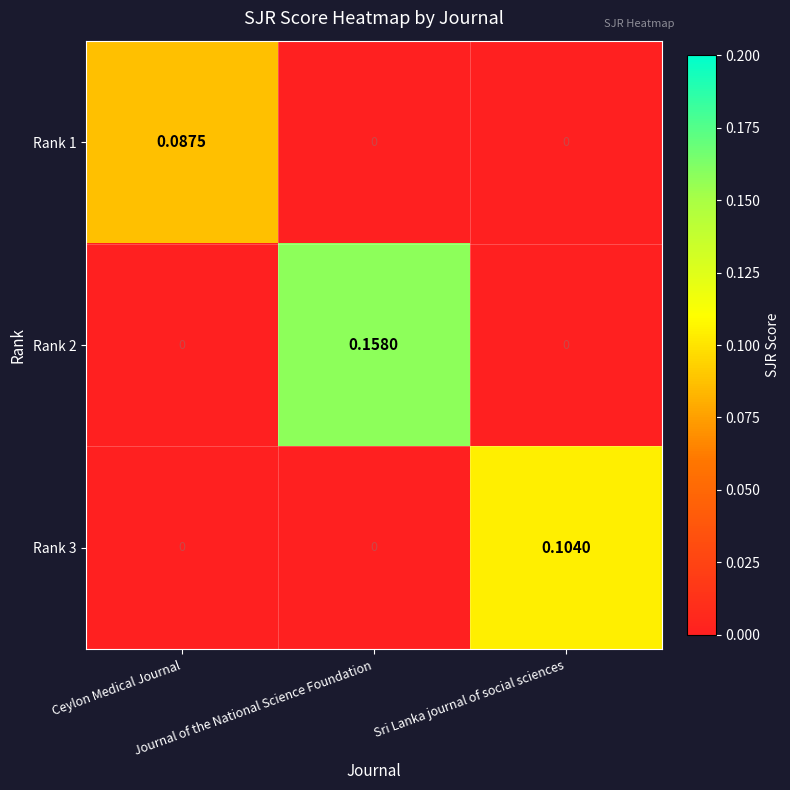

What is the total value across all series at Journal of the National Science Foundation?

0.2